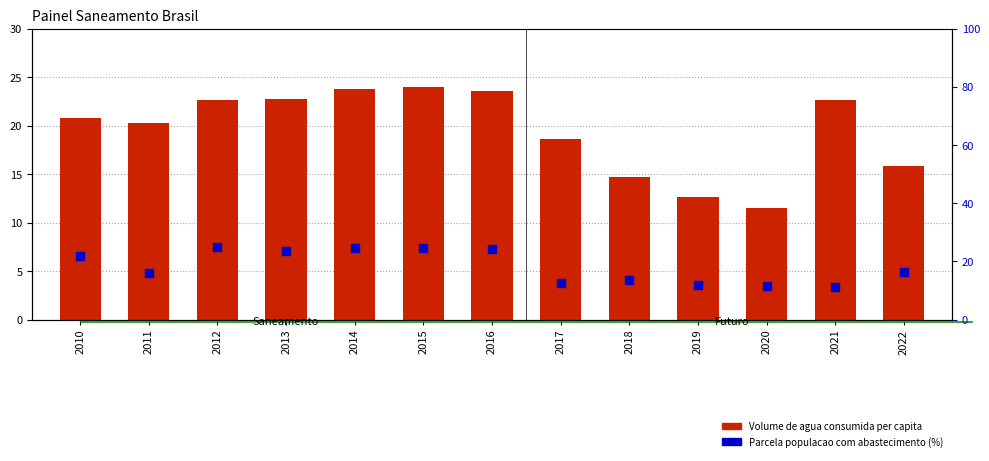

Which series has the largest Y range (max minus min)?

Parcela populacao com abastecimento (%)